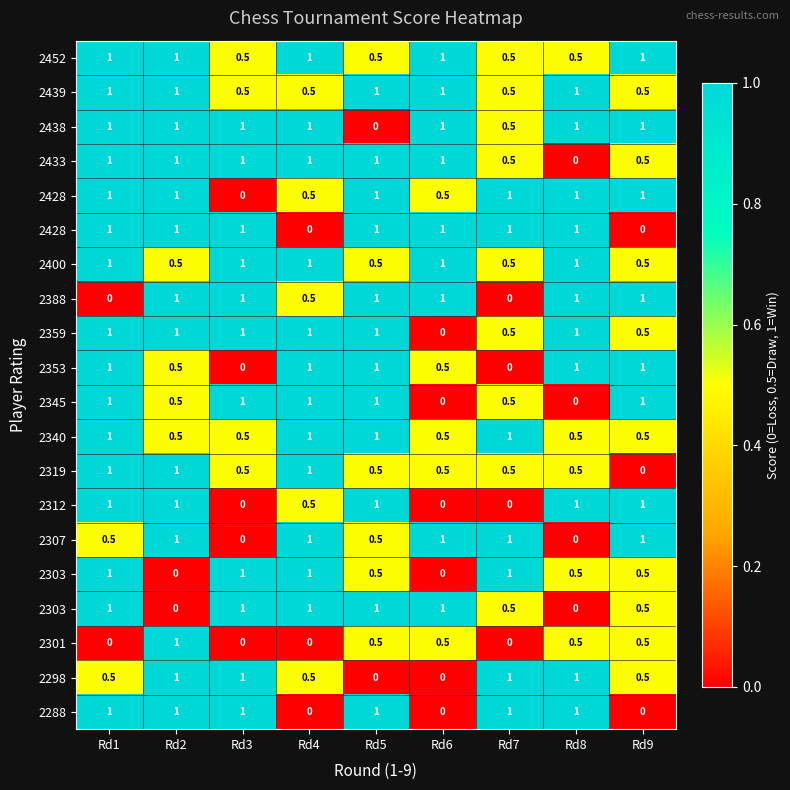

What is the maximum value shown in the chart?

1.0